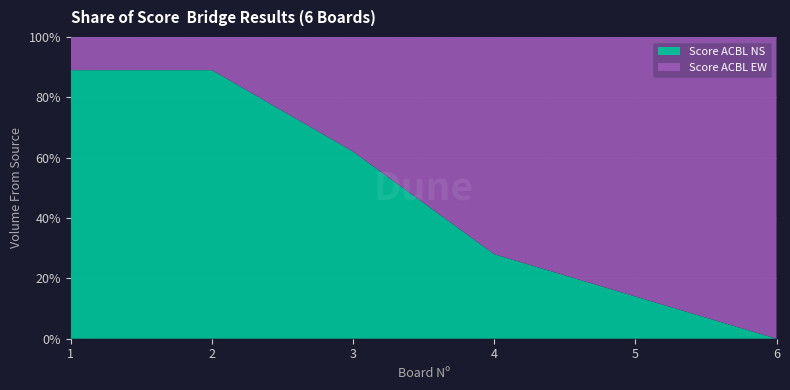

Reading left to right, what are all the values shown in this chart?

Score ACBL NS: 1=0.9	2=0.9	3=0.6	4=0.3	5=0.1	6=0.0
Score ACBL EW: 1=0.1	2=0.1	3=0.4	4=0.7	5=0.9	6=1.0